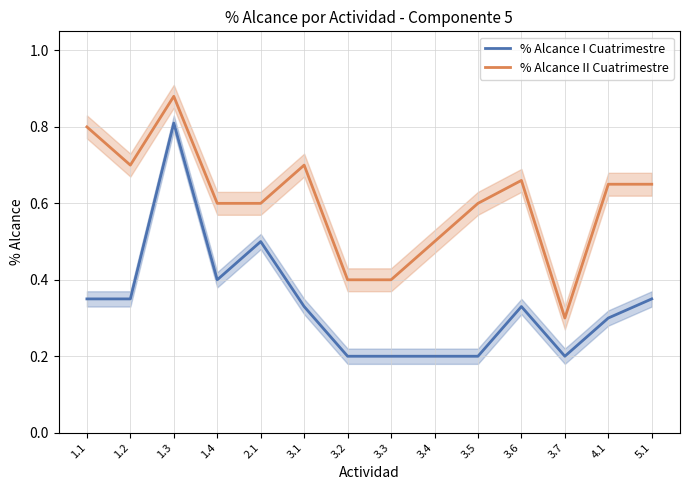

How many interior local peaks does the % Alcance II Cuatrimestre series have?

3